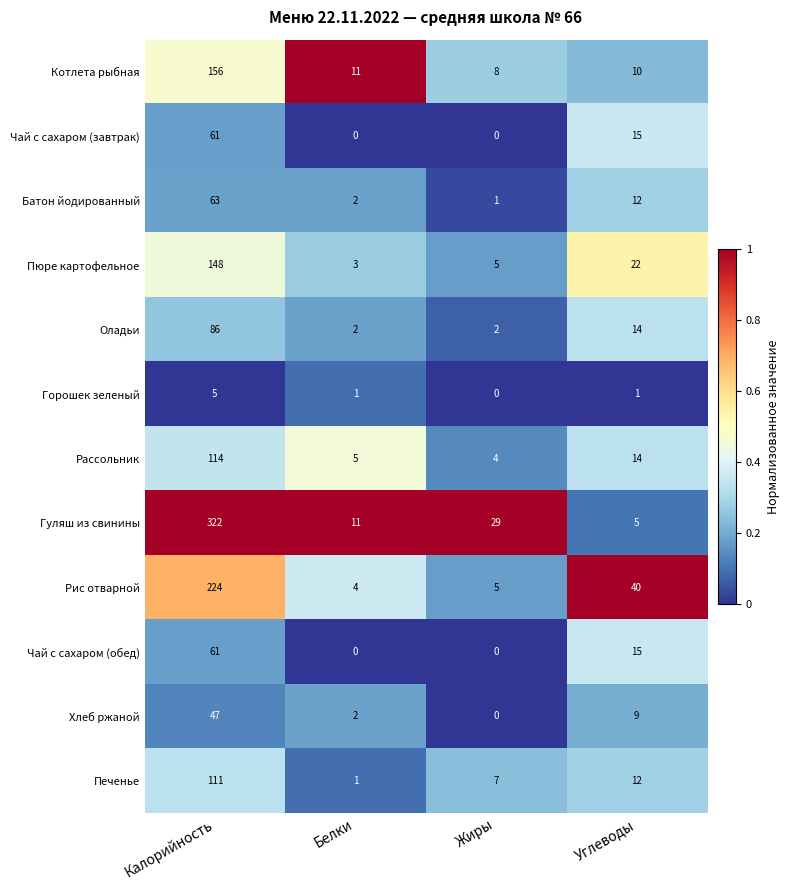

What is the maximum value shown in the chart?

322